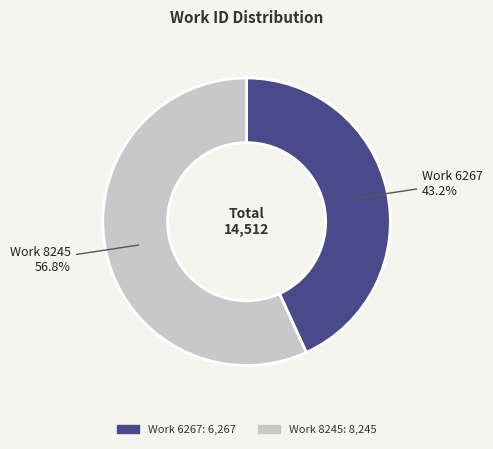

To the nearest percent, what percentage of the pie is Work 8245?

57%